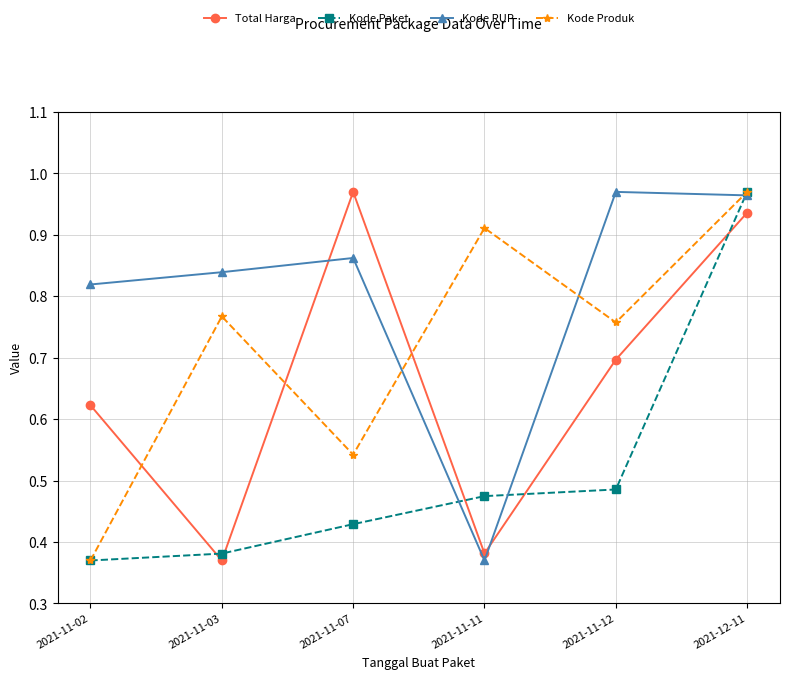

Which category has the lowest value in the Kode Produk series?

2021-11-02